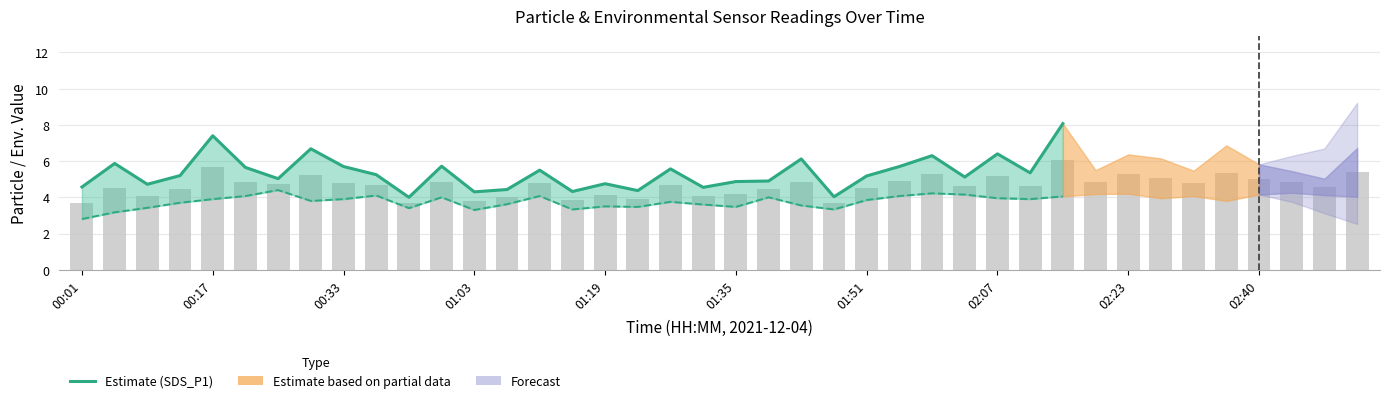

Which has a higher value, 30 or 28?

30